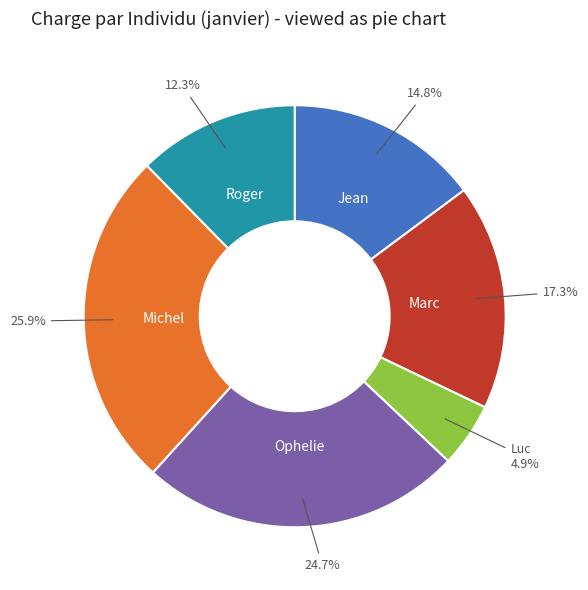

Count the number of slices in the pie.

6